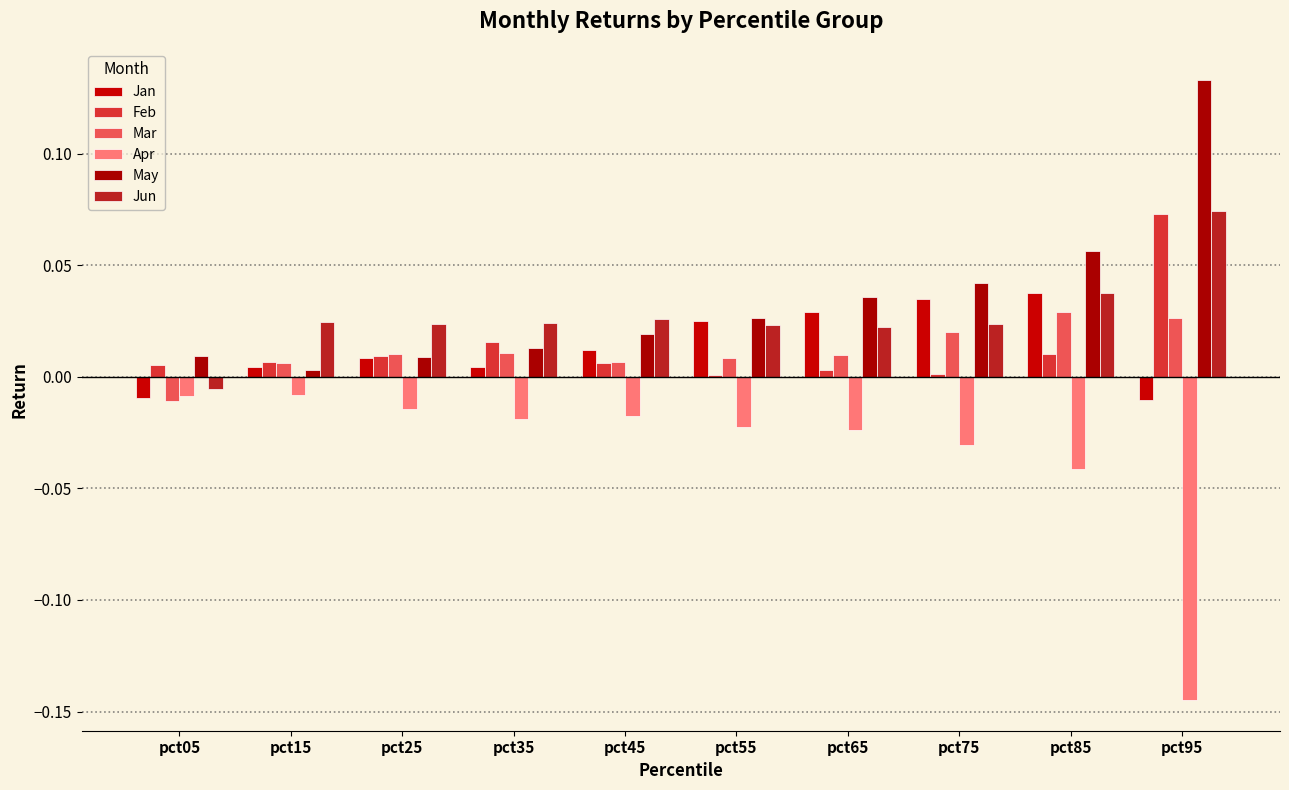

Which series has the widest spread of values?

Apr